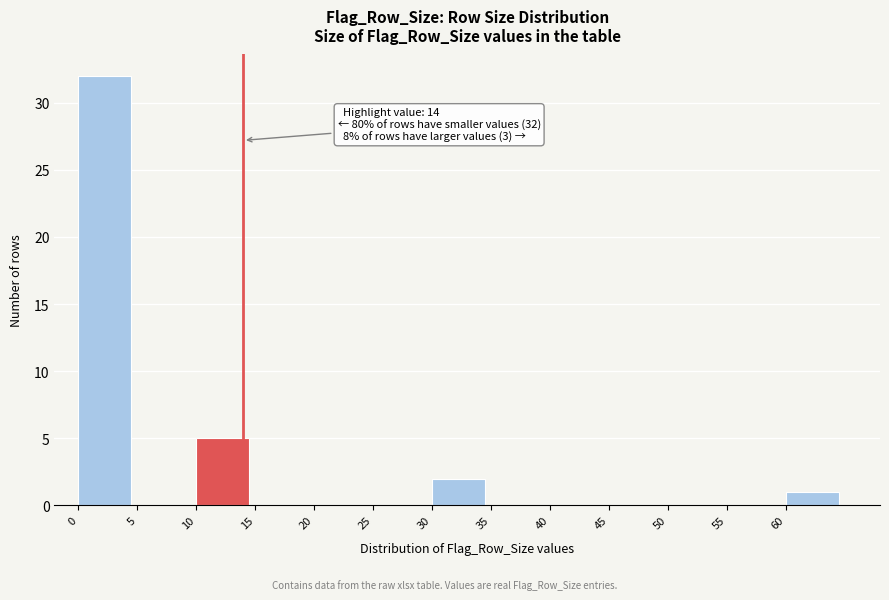

Which range on the x-axis has the tallest bar?

0 to 5